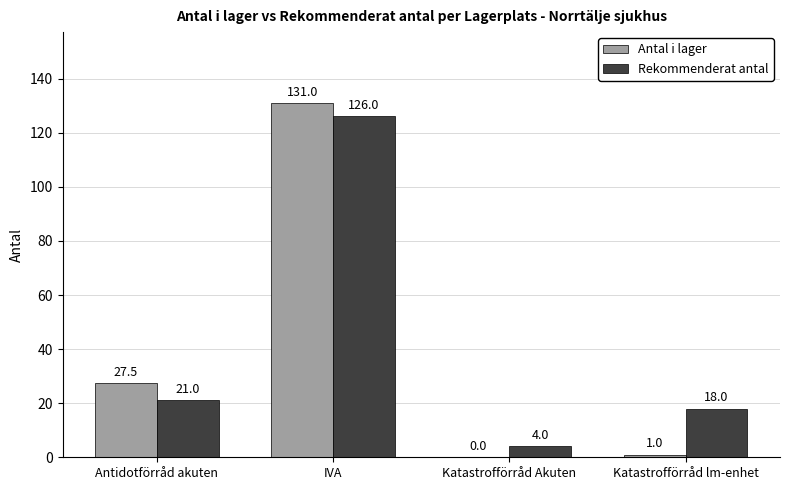

At which label does Rekommenderat antal reach its peak?

IVA